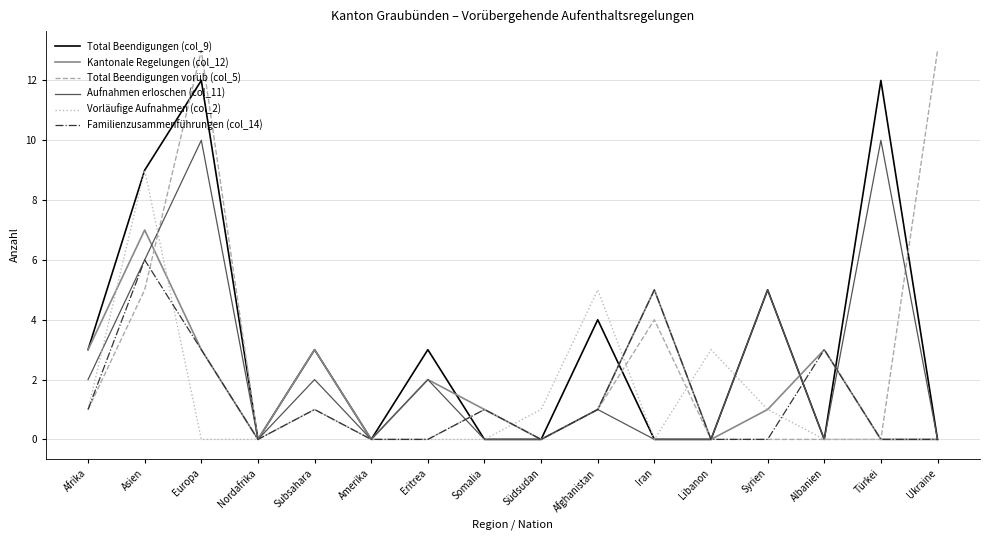

What is the difference between the second highest and second lowest values in the Kantonale Regelungen (col_12) series?

5